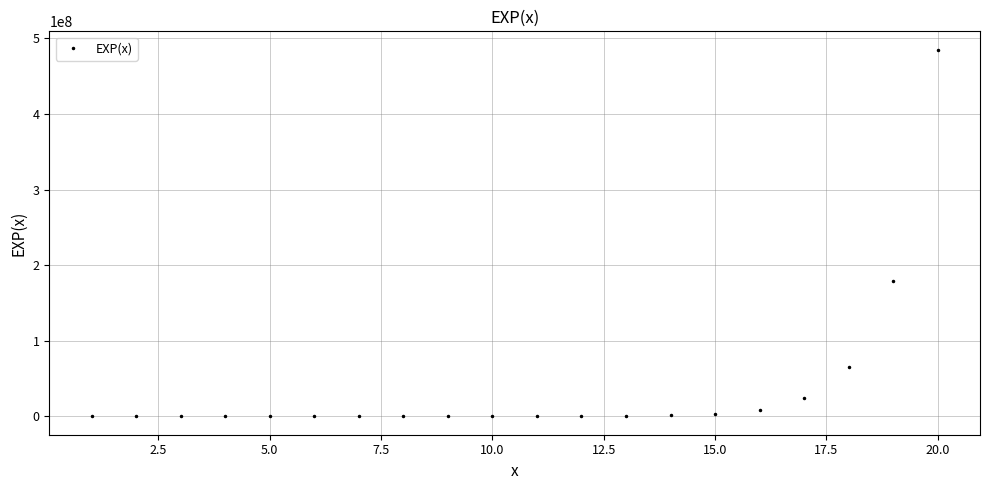

What is the maximum value shown in the chart?

485165195.4